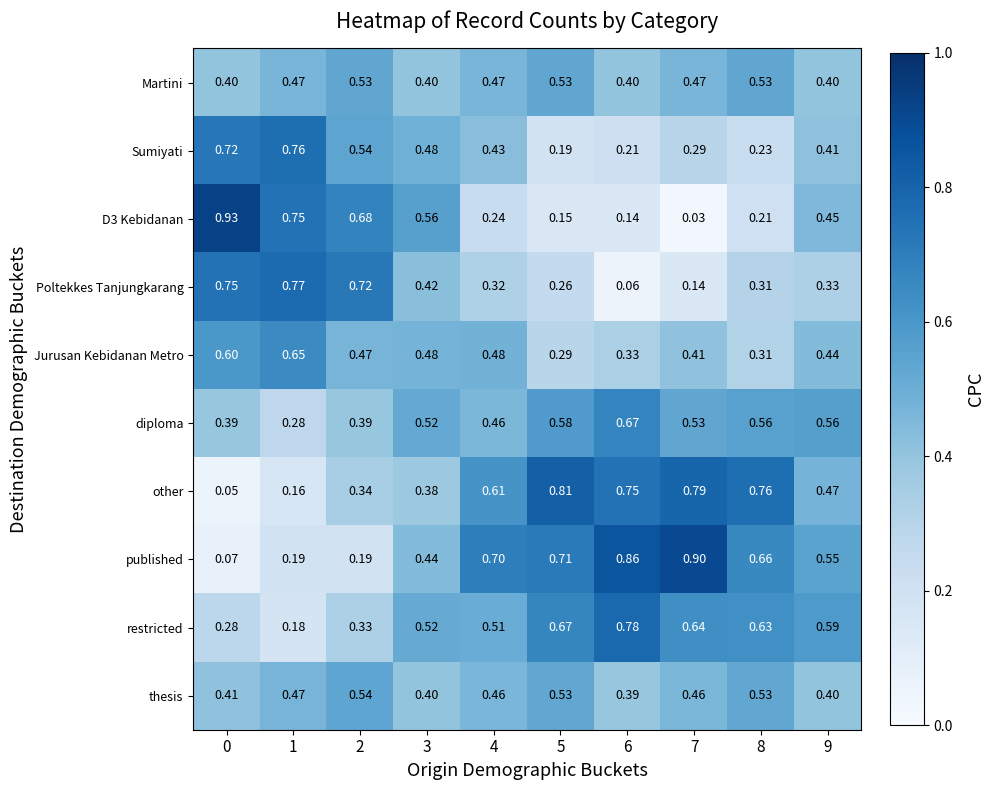

Which category has the lowest value across all series?

7